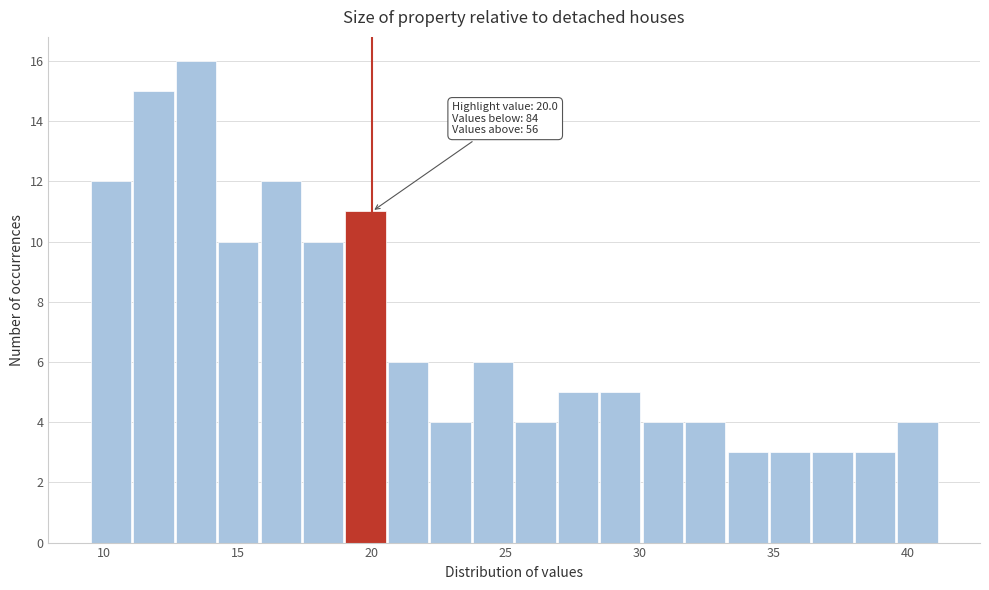

Around what value on the x-axis is the tallest bar? Give the approximate position of its centre, as read against the axis.

13.5